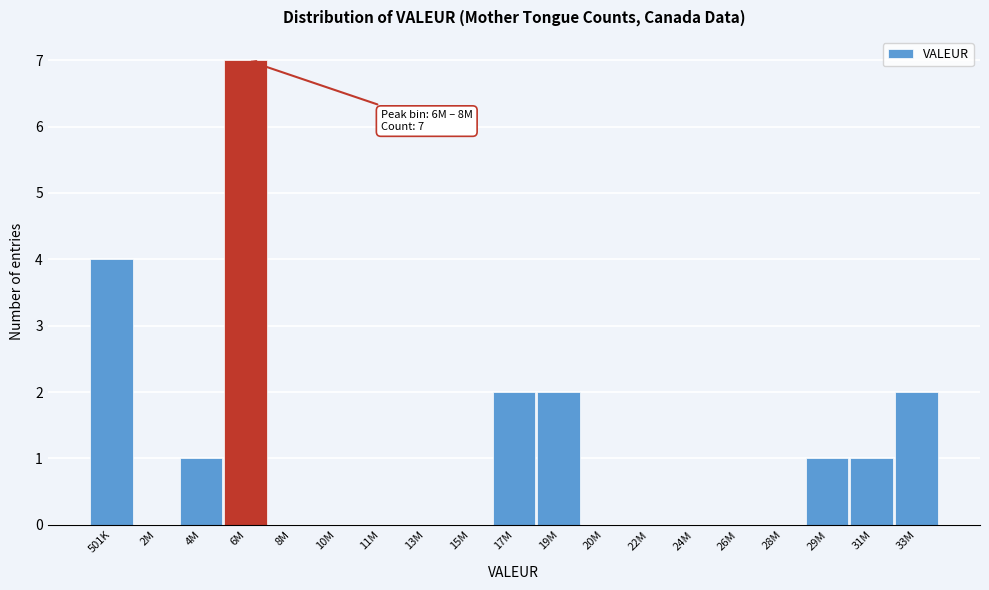

Reading left to right, transcribe all the data shown in this chart.

501K=4	2M=0	4M=1	6M=7	8M=0	10M=0	11M=0	13M=0	15M=0	17M=2	19M=2	20M=0	22M=0	24M=0	26M=0	28M=0	29M=1	31M=1	33M=2